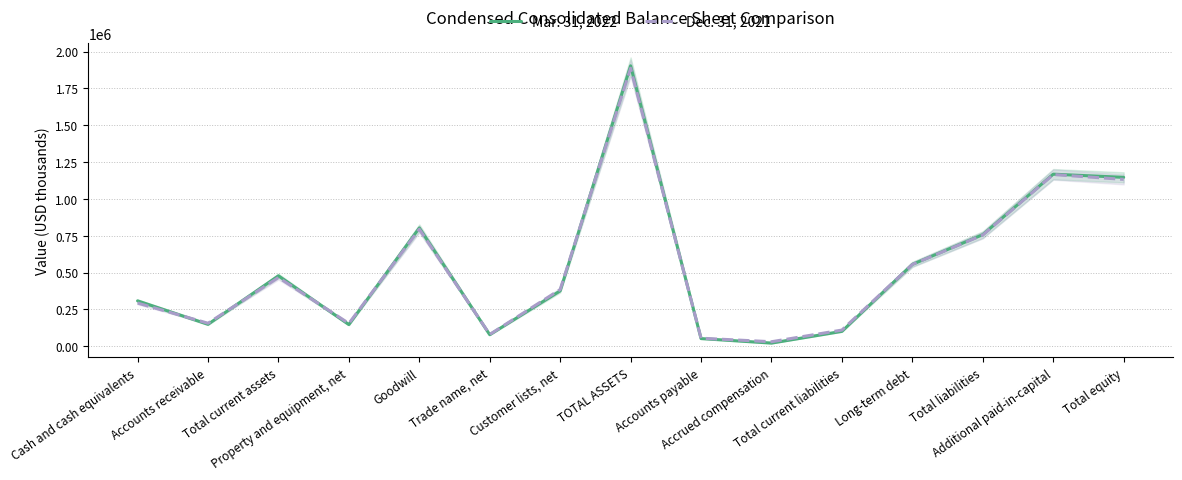

Between TOTAL ASSETS and Total current liabilities, which series saw the biggest shift?

Mar. 31, 2022